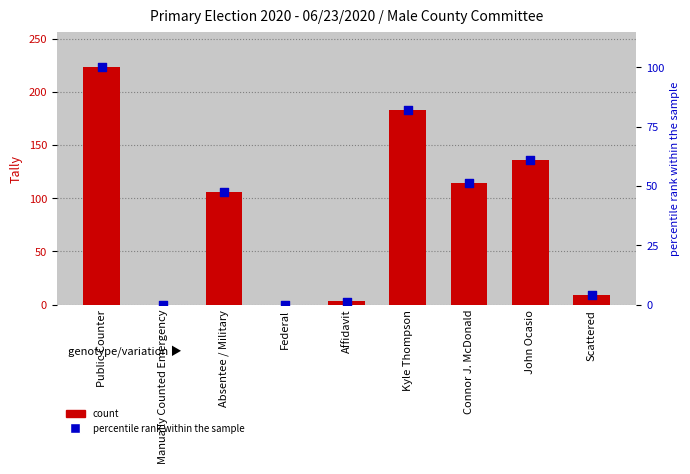

Which series reaches the minimum Y coordinate?

count